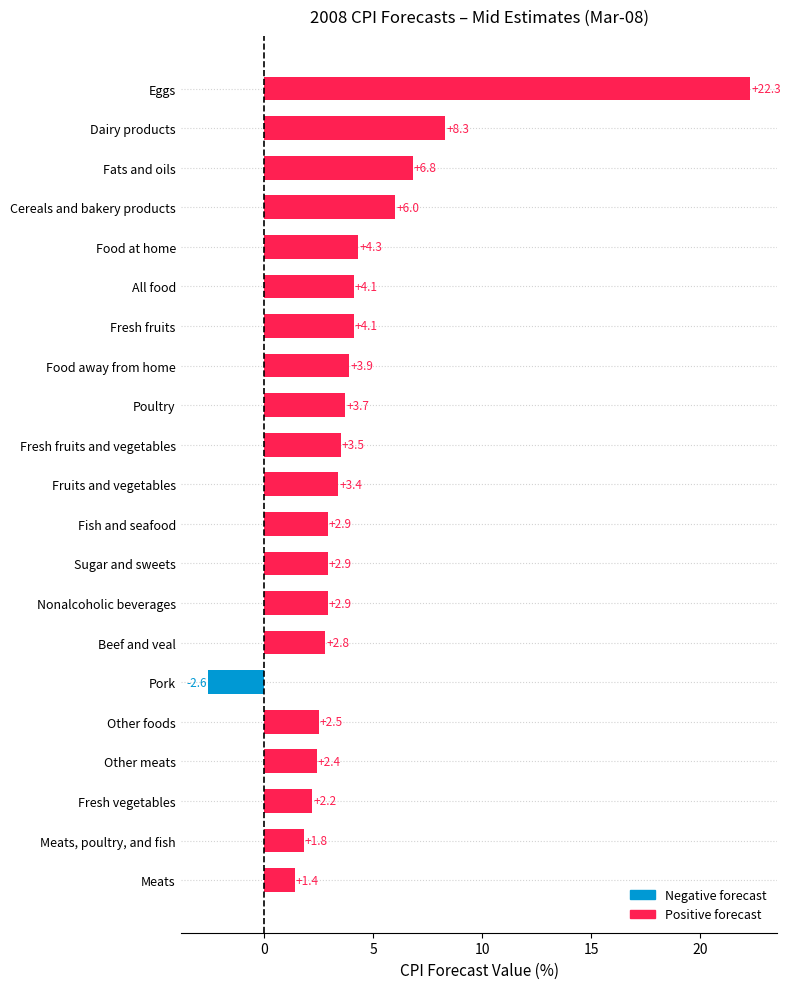

The chart shows a value of 1.2 at Other foods. True or false?

False